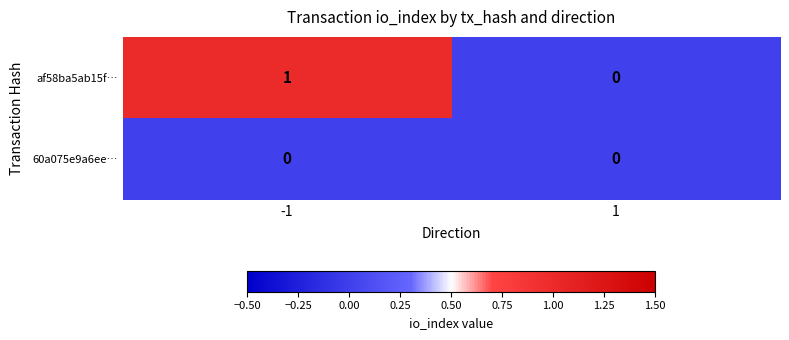

The 60a075e9a6ee… series shows 0 at 1. True or false?

True